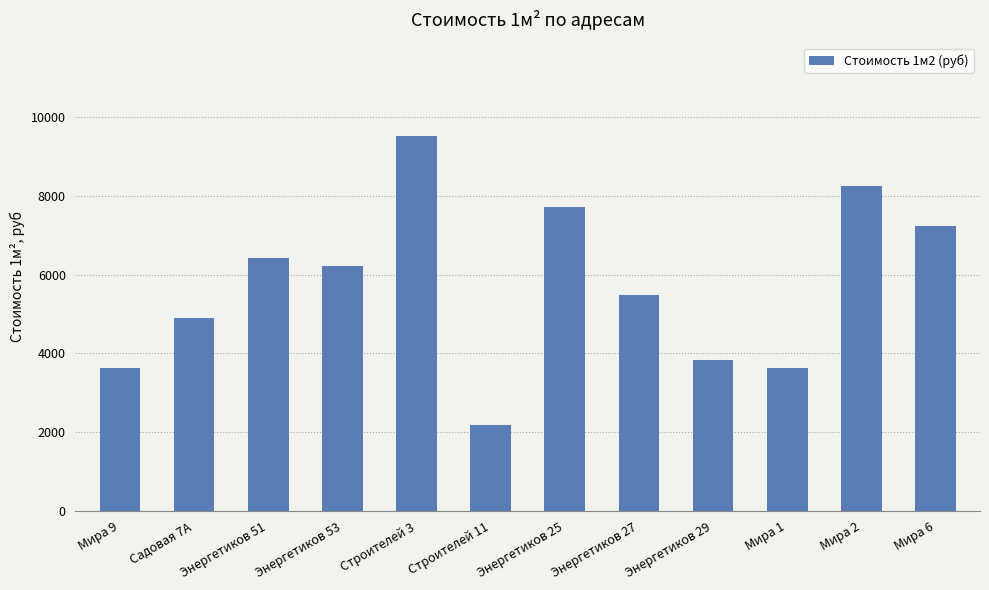

What is the label of the 10th bar from the left?

Мира 1